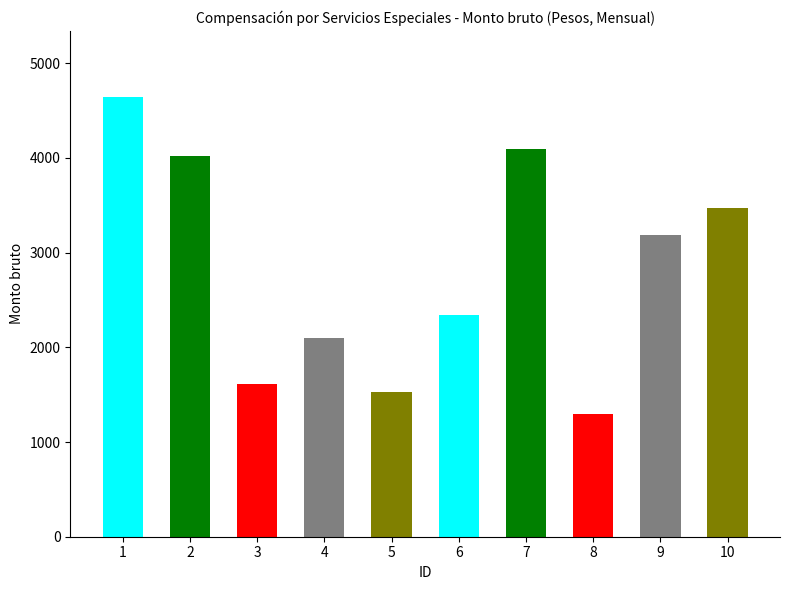

Rank the categories by value from highest to lowest.

1, 7, 2, 10, 9, 6, 4, 3, 5, 8